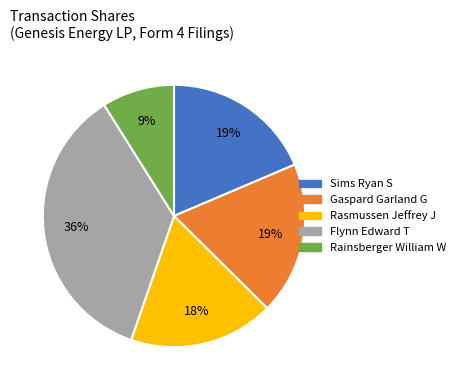

To the nearest percent, what percentage of the pie is Flynn Edward T?

36%